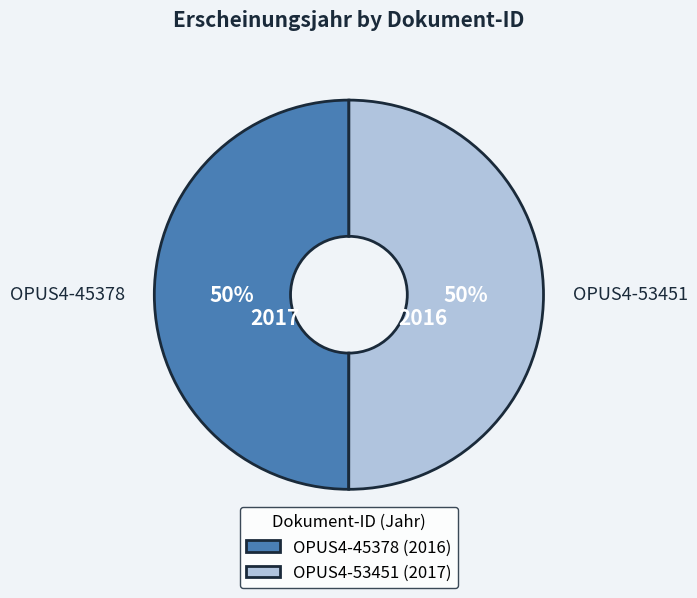

To the nearest percent, what is the average slice percentage?

50%